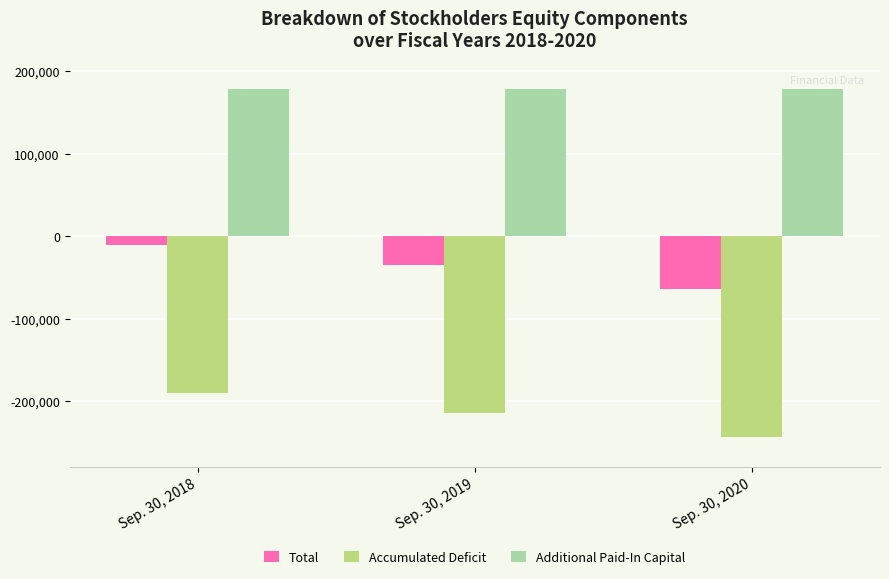

What is the value of the Total bar at the 3rd from the left?

-64176